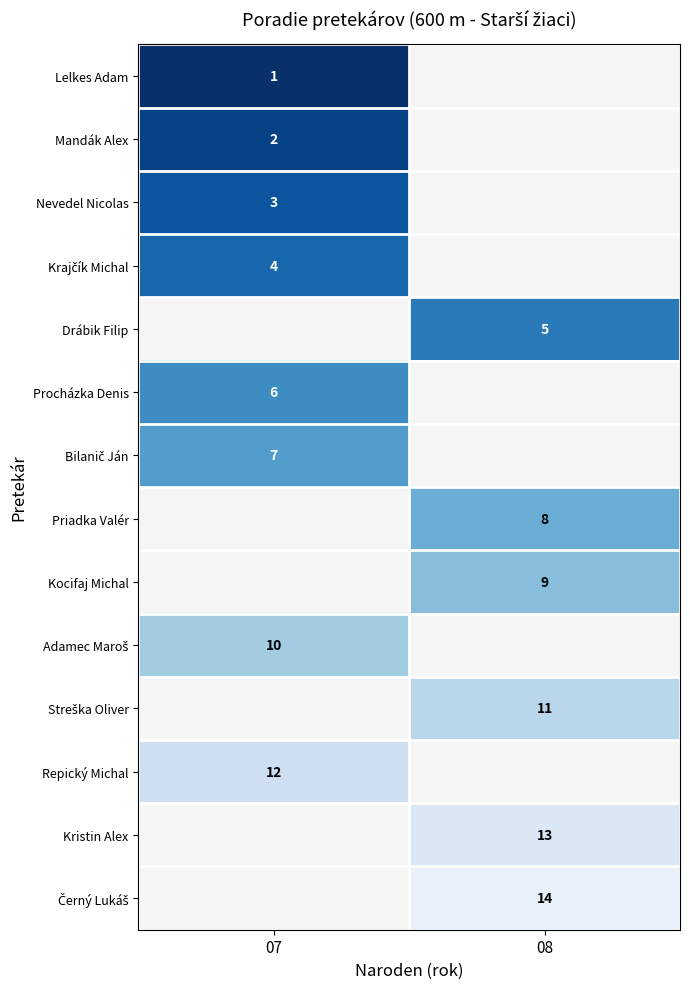

True or false: Procházka Denis has a value of 6 at 07.

True